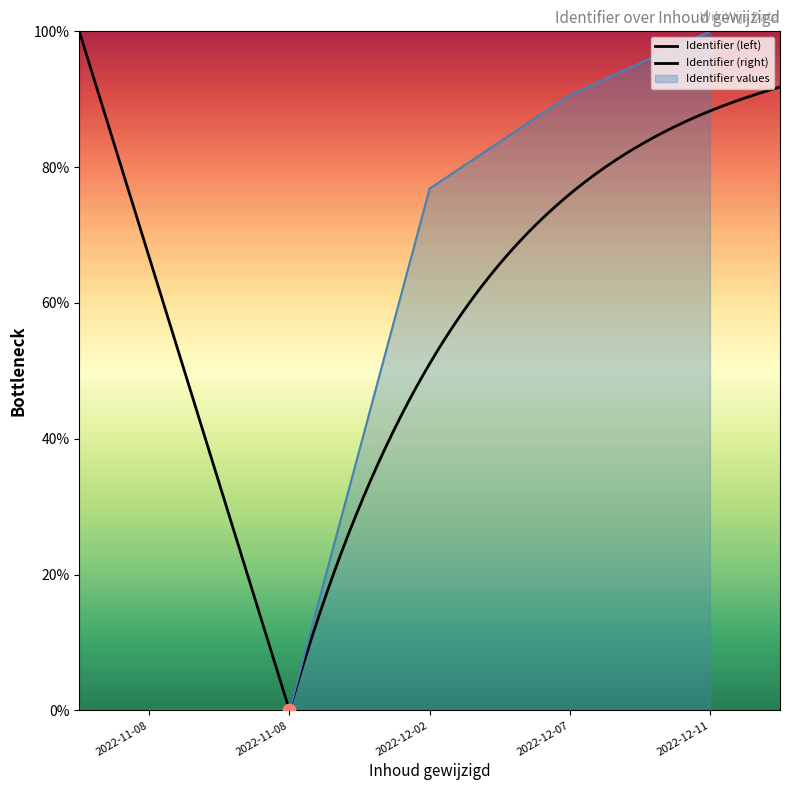

Between 2022-11-08 and 2022-12-11, which is larger?

2022-12-11